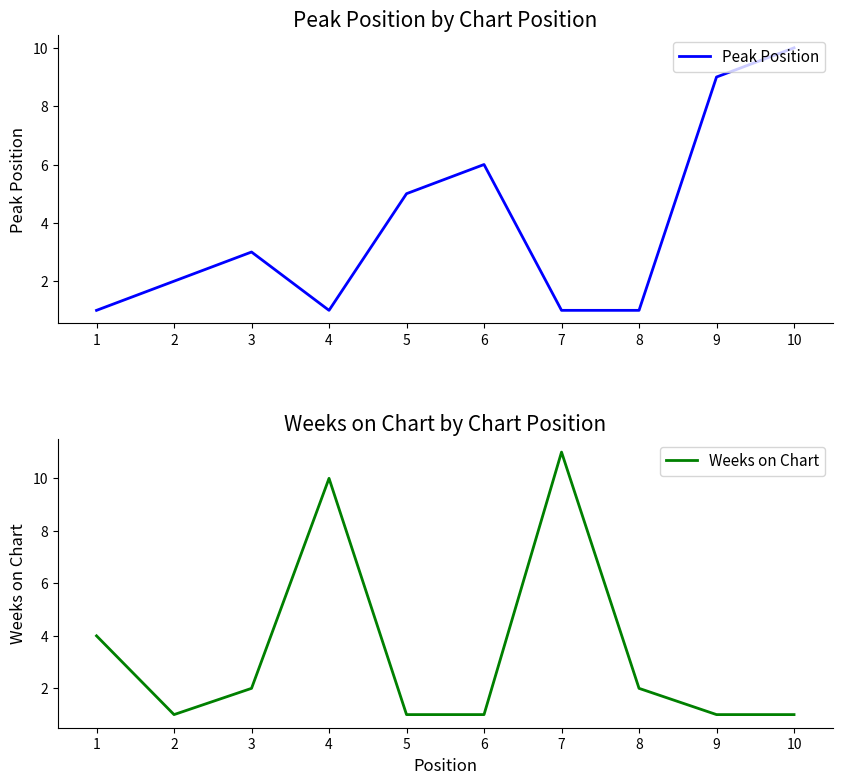

Which series has the largest range (max minus min)?

Weeks on Chart